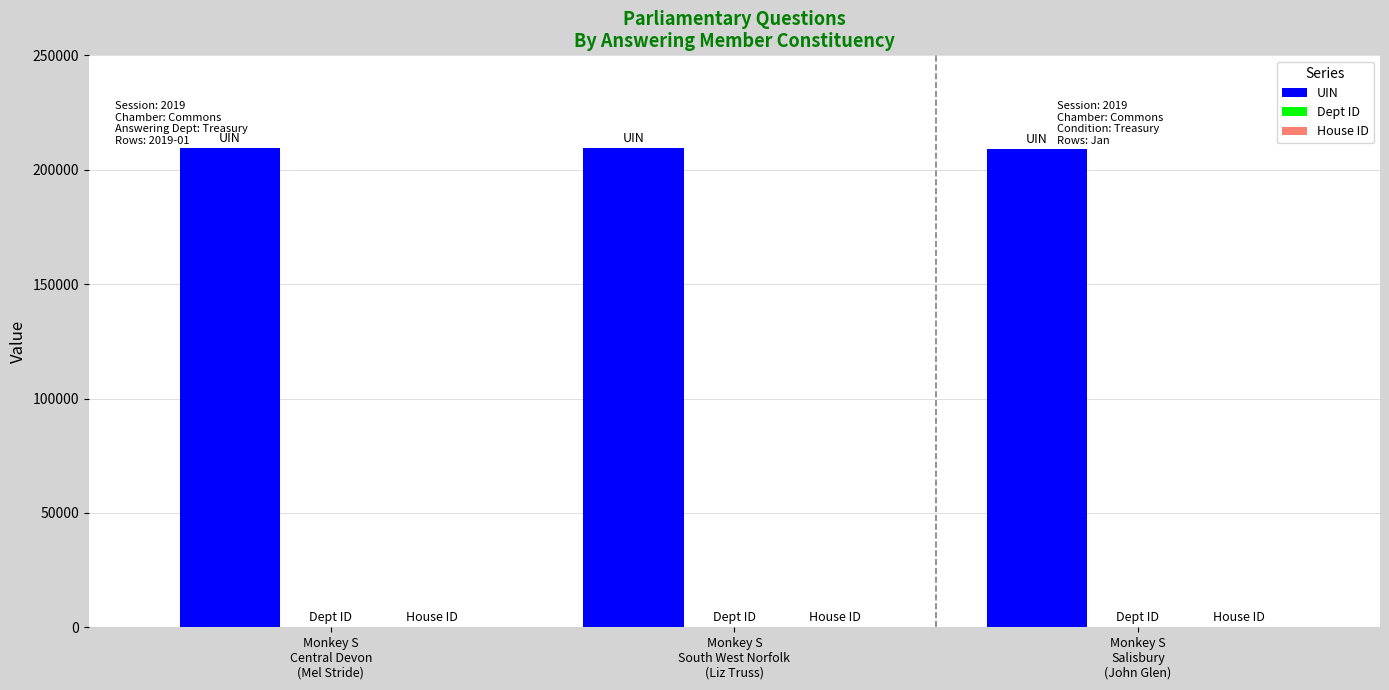

How many groups of bars are there?

3